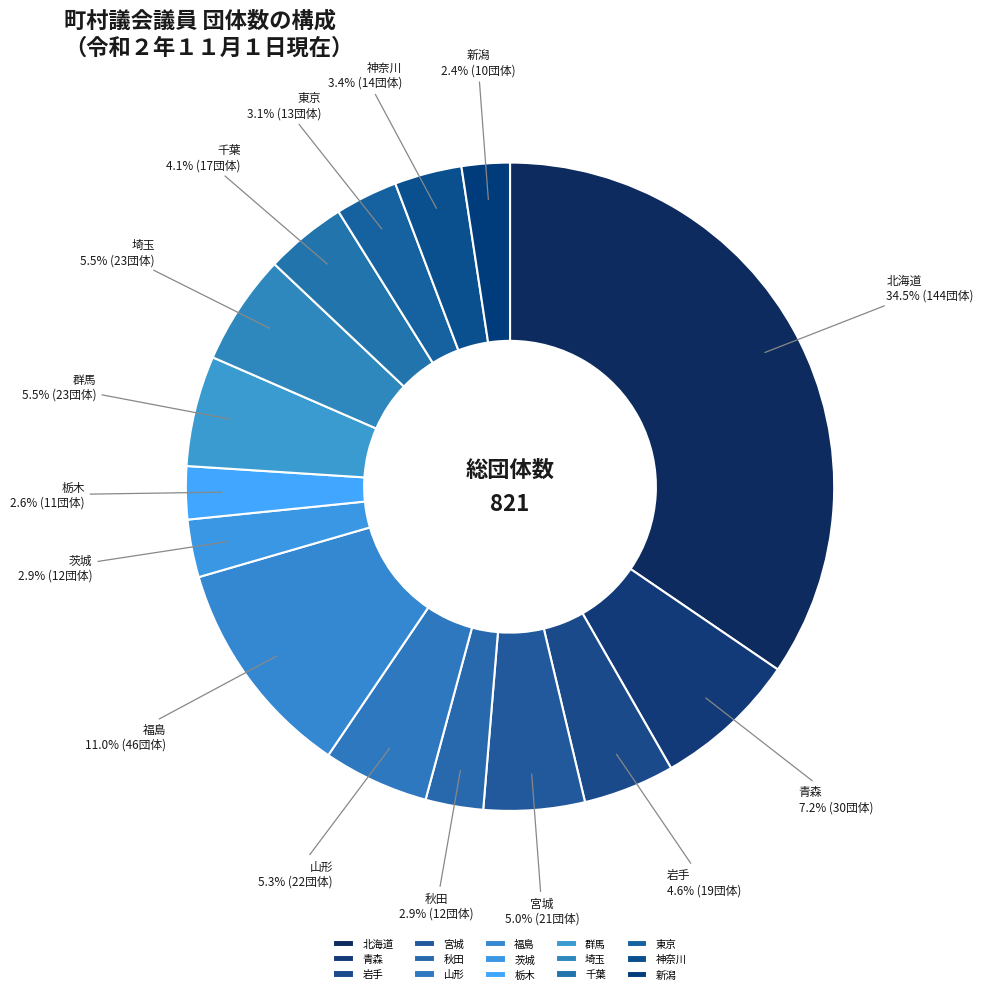

To the nearest percent, what is the combined percentage of 宮城 and 新潟?

7%